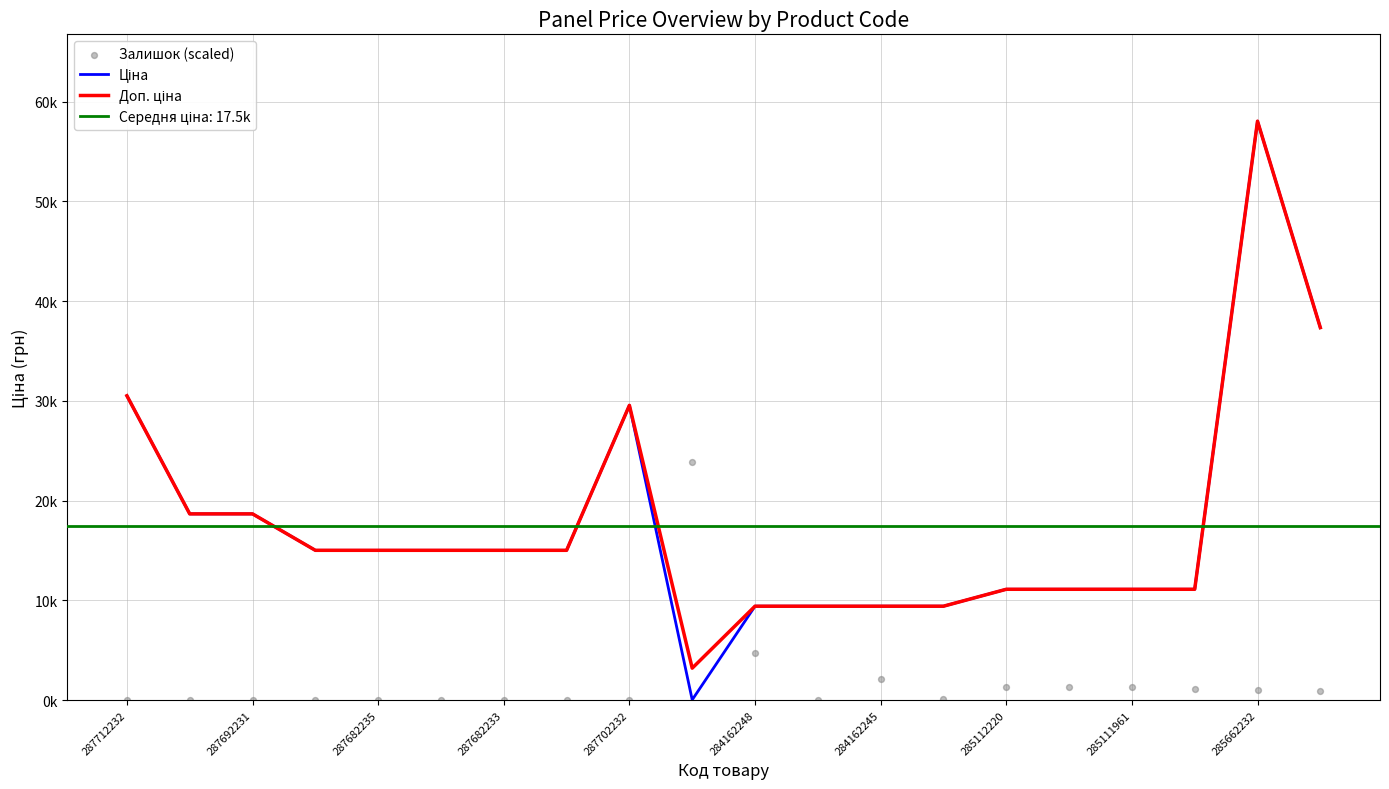

Which series has the largest Y range (max minus min)?

Ціна